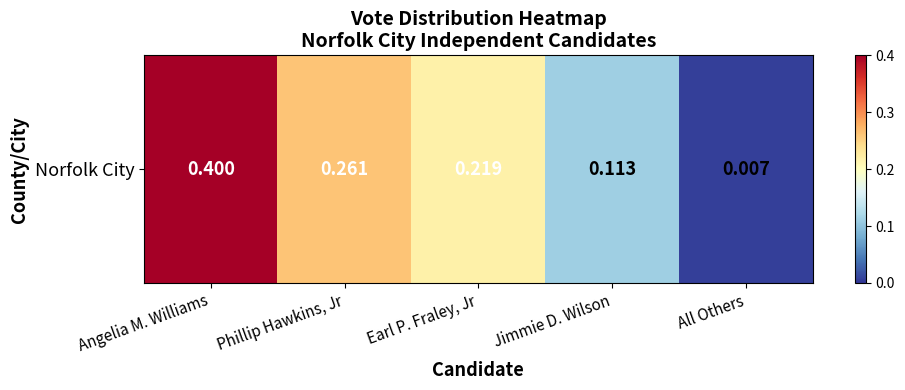

Which category has the lowest value across all series?

All Others